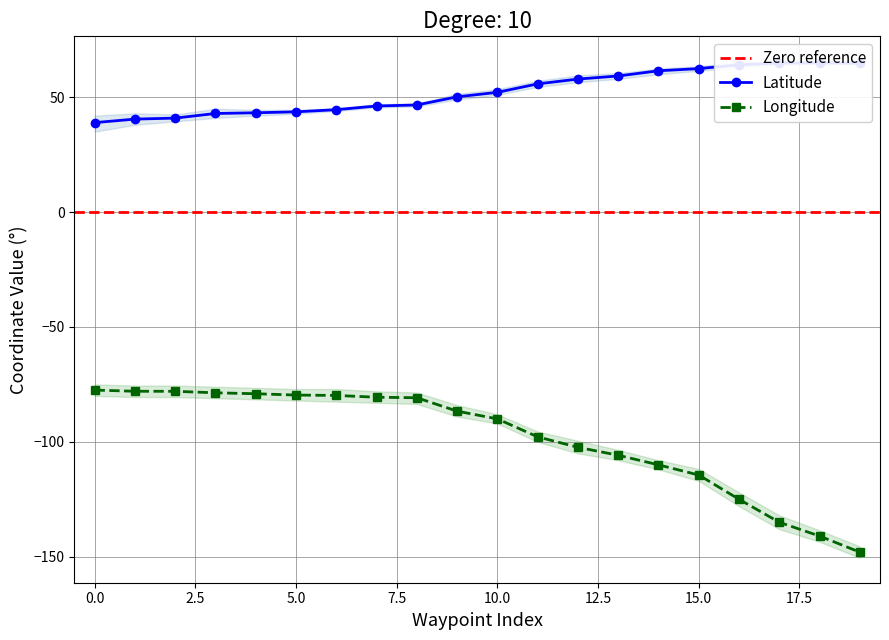

Which has a higher value, 6 or 13?

13